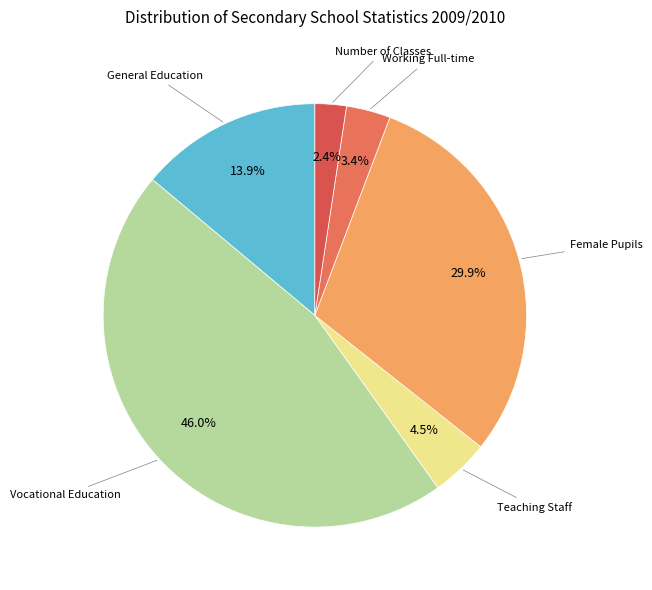

What is the total percentage of Vocational Education and Teaching Staff?

50.4%